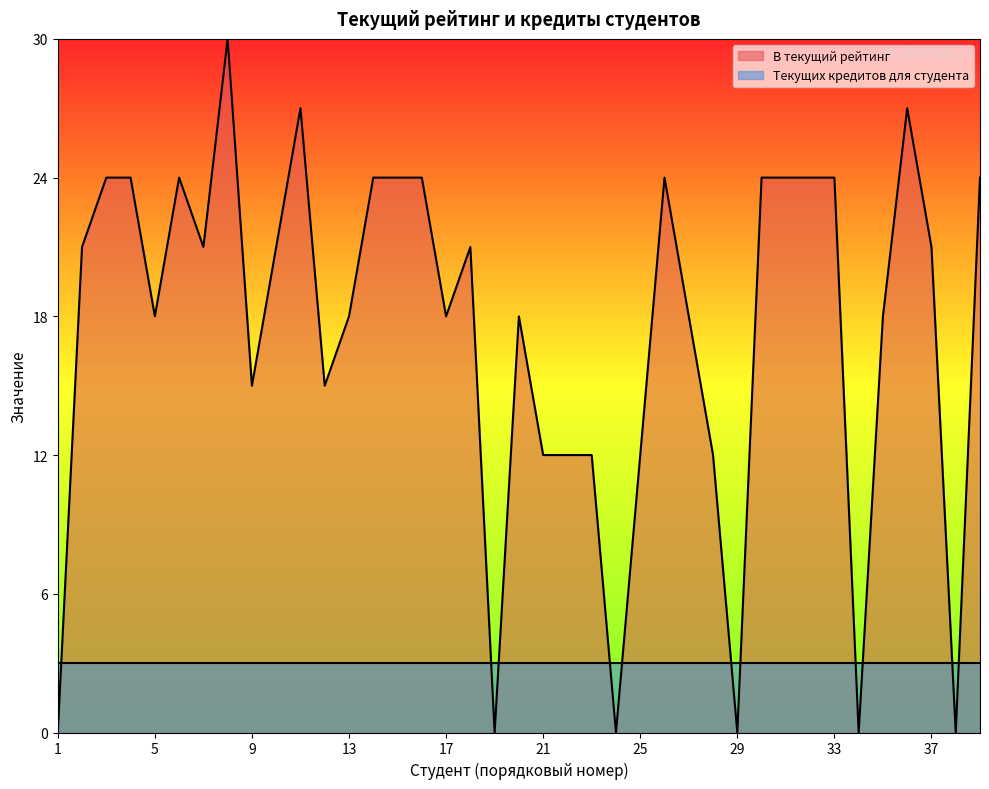

Rank the categories by value from highest to lowest.

8, 11, 36, 3, 4, 6, 14, 15, 16, 26, 30, 31, 32, 33, 39, 2, 7, 10, 18, 37, 5, 13, 17, 20, 27, 35, 9, 12, 21, 22, 23, 25, 28, 1, 19, 24, 29, 34, 38